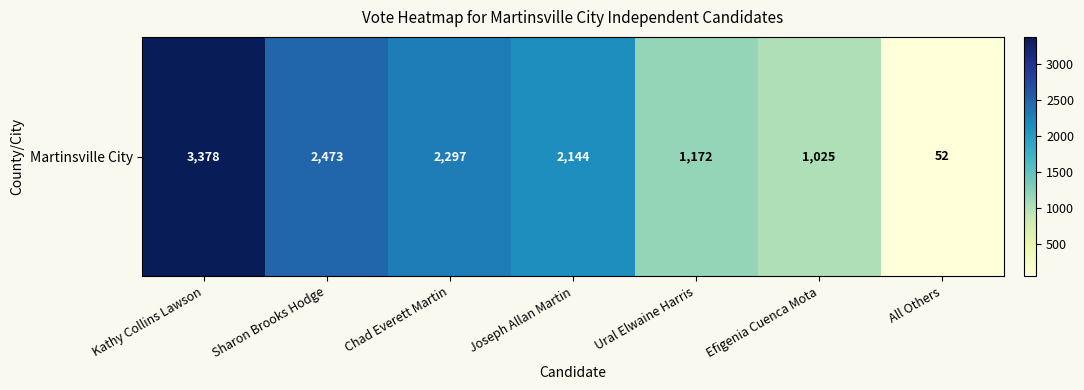

What is the difference between the values at All Others and Chad Everett Martin?

2245